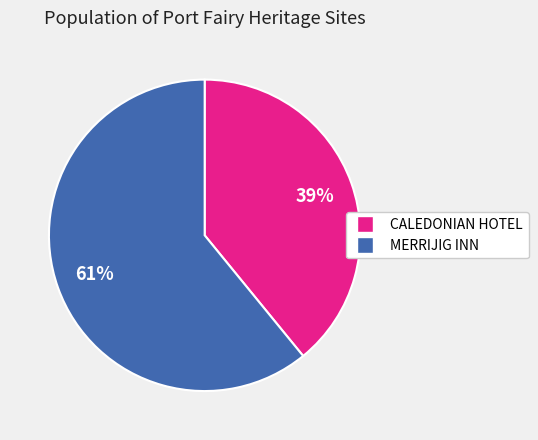

Count the number of slices in the pie.

2